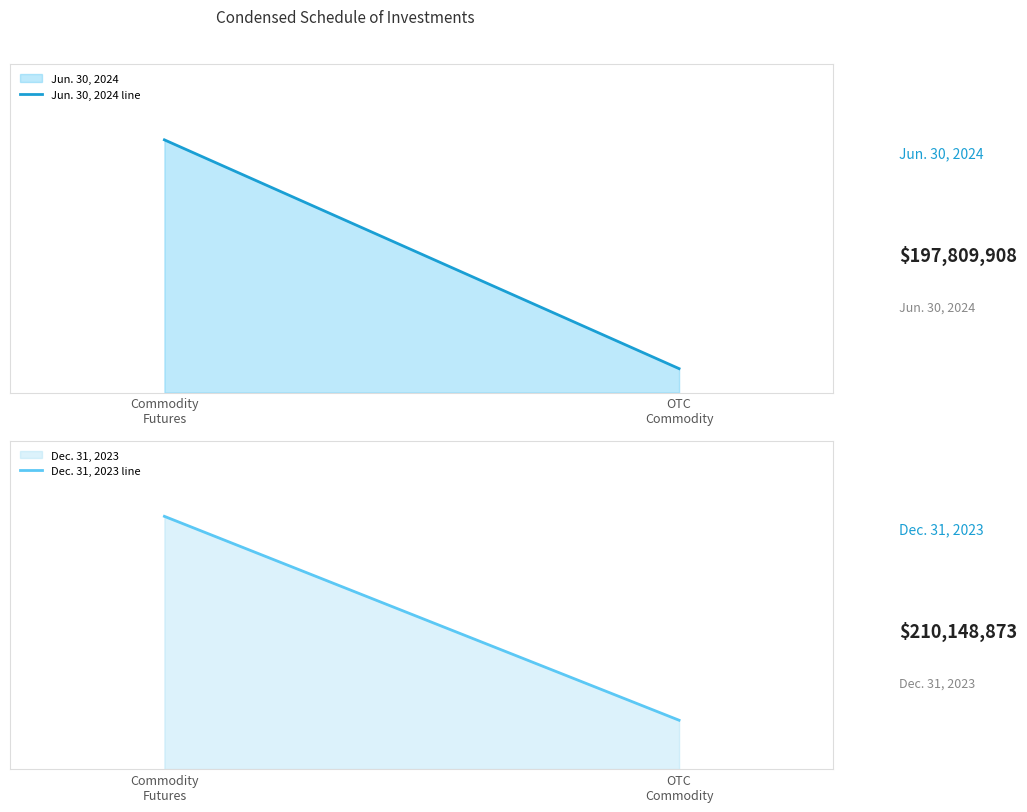

The value of Dec. 31, 2023 line at Commodity
Futures is 210148873. True or false?

True